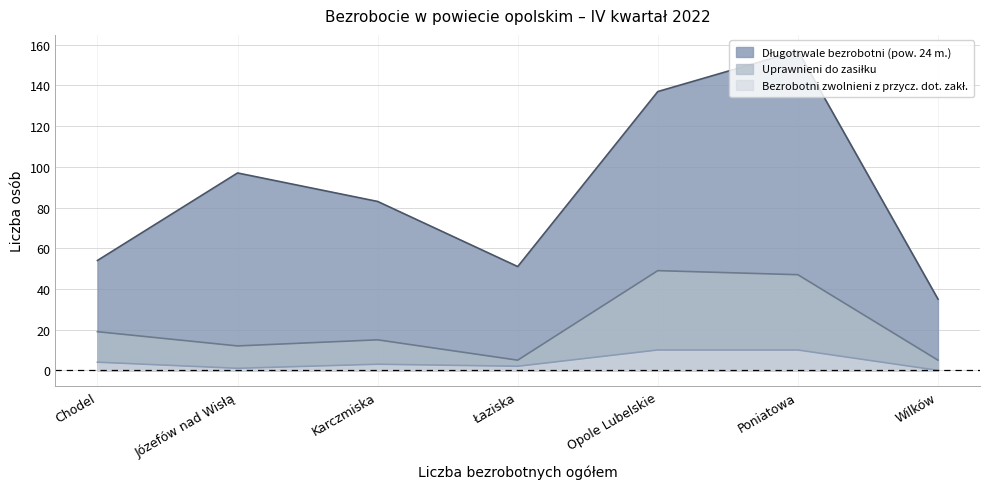

The Bezrobotni zwolnieni z przycz. dot. zakł. series shows 3 at Karczmiska. True or false?

True